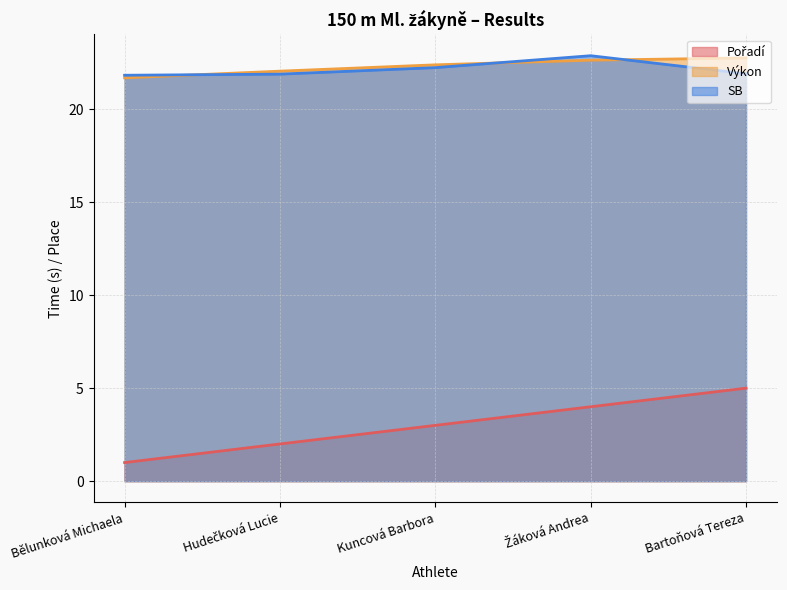

What is the difference between the highest and lowest values at Bartoňová Tereza?

17.8